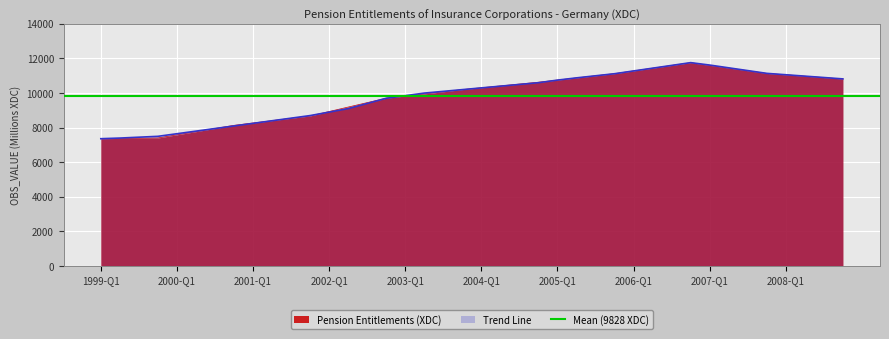

What is the spread (max minus min) of values at 2007-Q2?

13